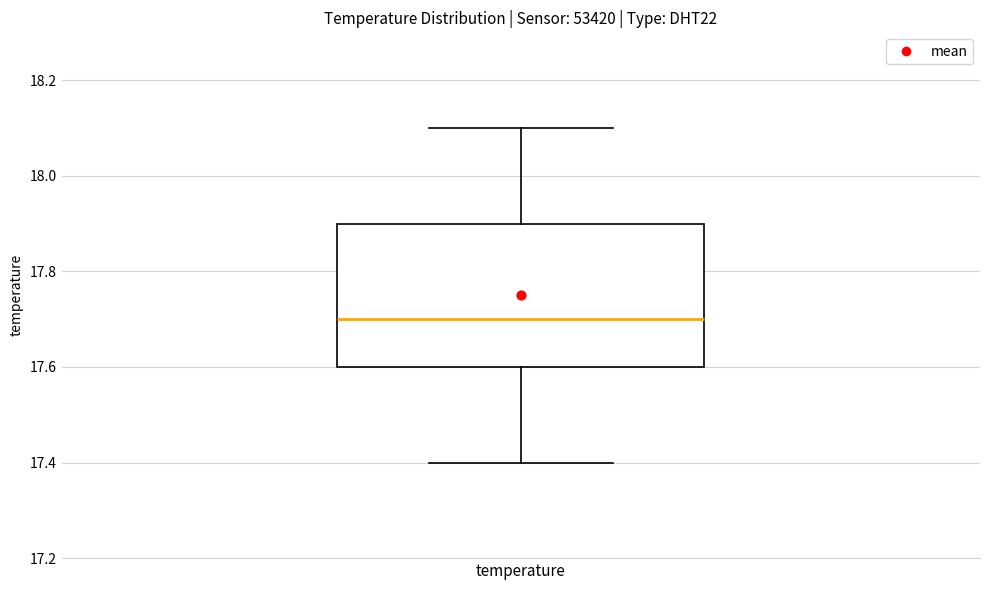

Transcribe this box plot: give where the median line is, the range the box spans, and where the two whiskers end, as read against the y-axis. The values are not printed on the chart, so give them approximately, as read against the axis.

median 17.7, box 17.6 to 17.9, whiskers 17.4 to 18.1